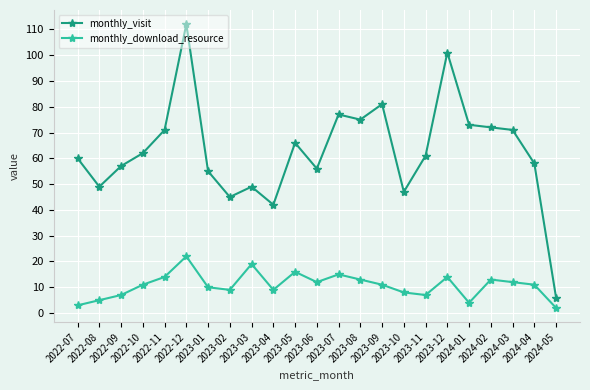

What is the minimum value shown in the chart?

2